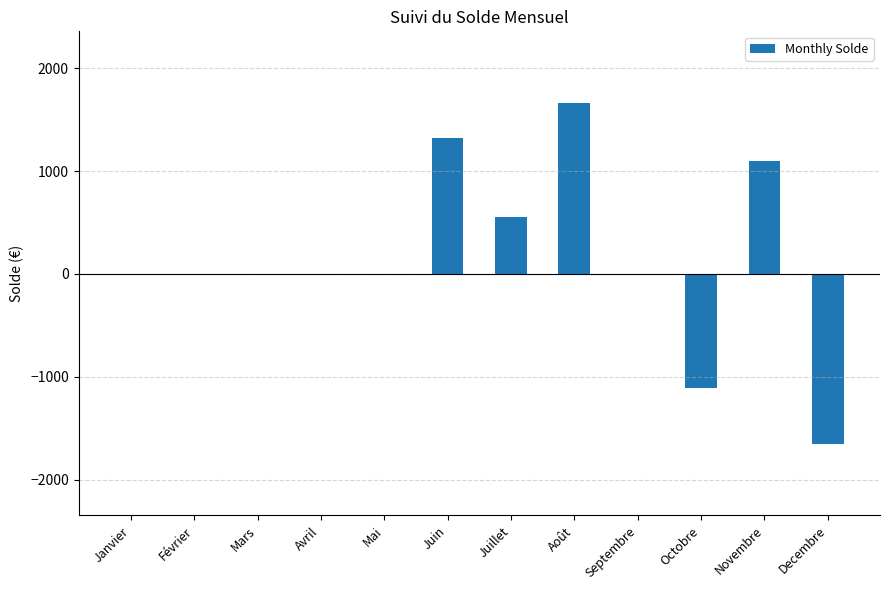

What value does the data have at Novembre?

1094.8